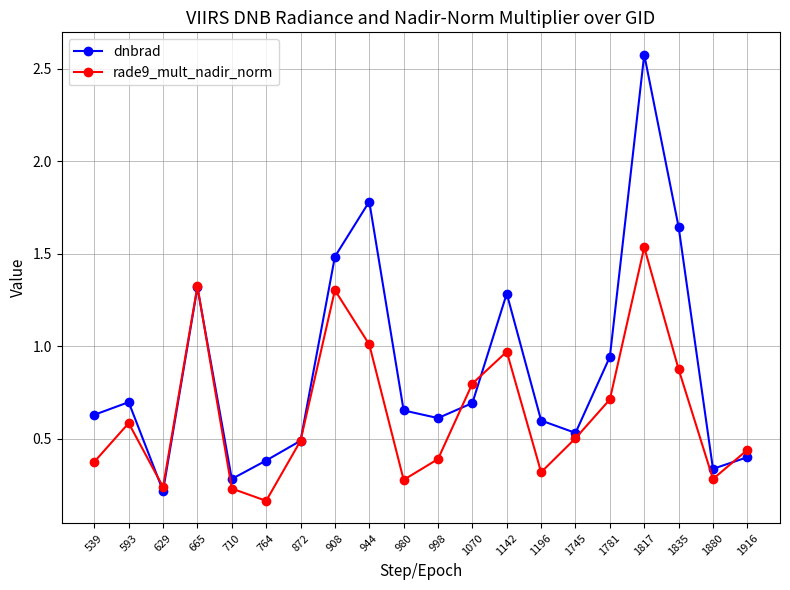

Where is rade9_mult_nadir_norm nearest to the value 0?

764